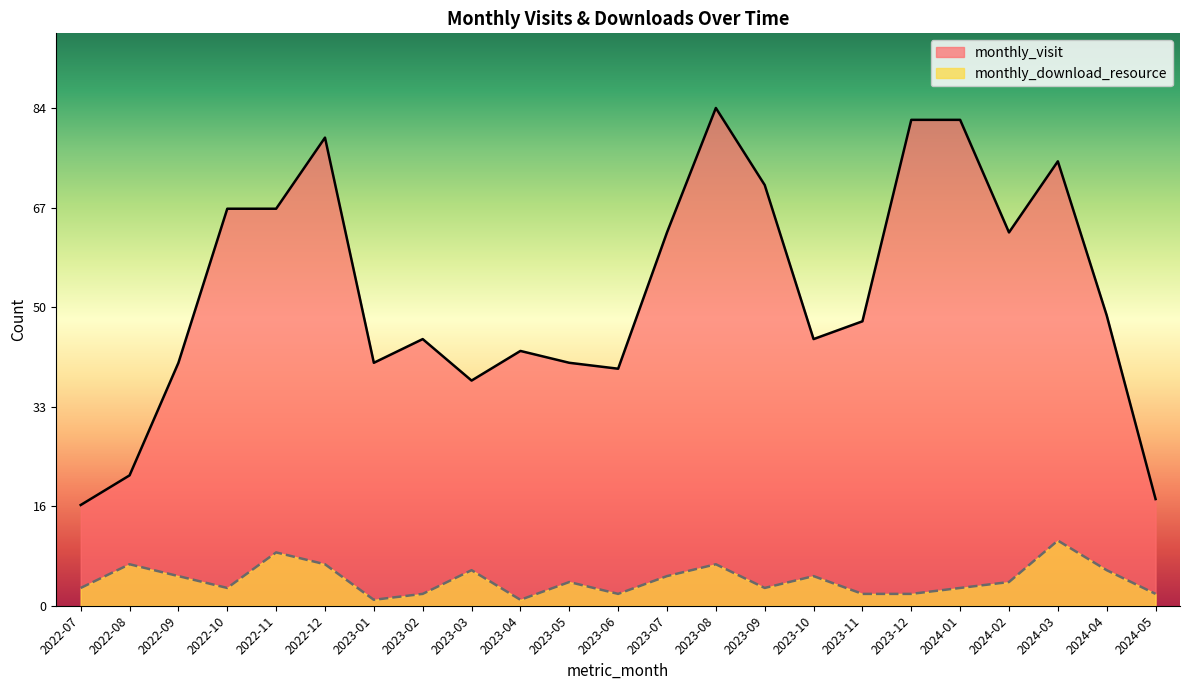

Where does the monthly_visit series first go above 48?

2022-10